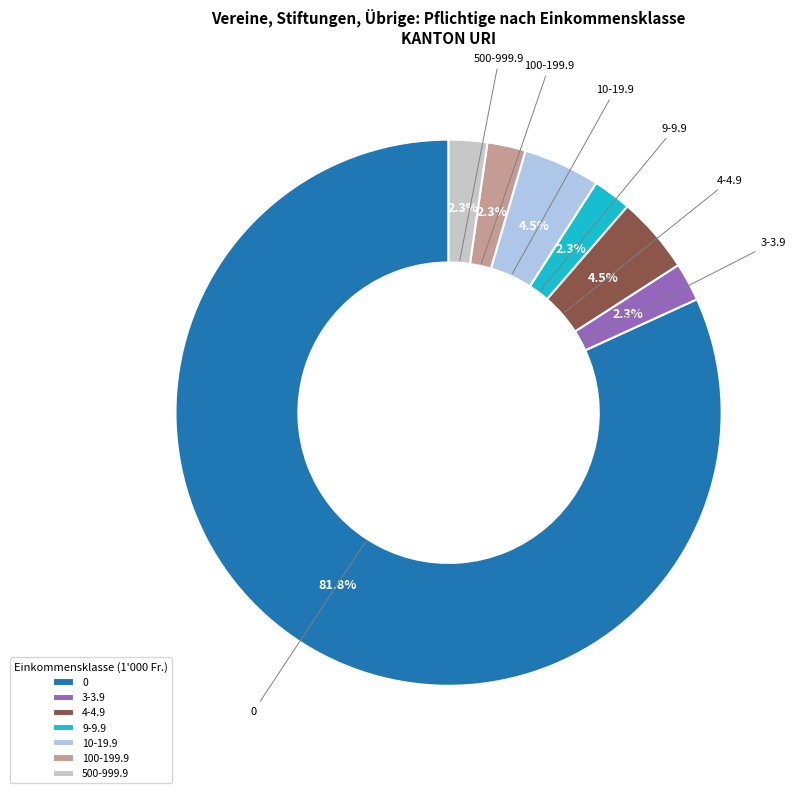

What portion of the pie excludes 9-9.9?

97.7%